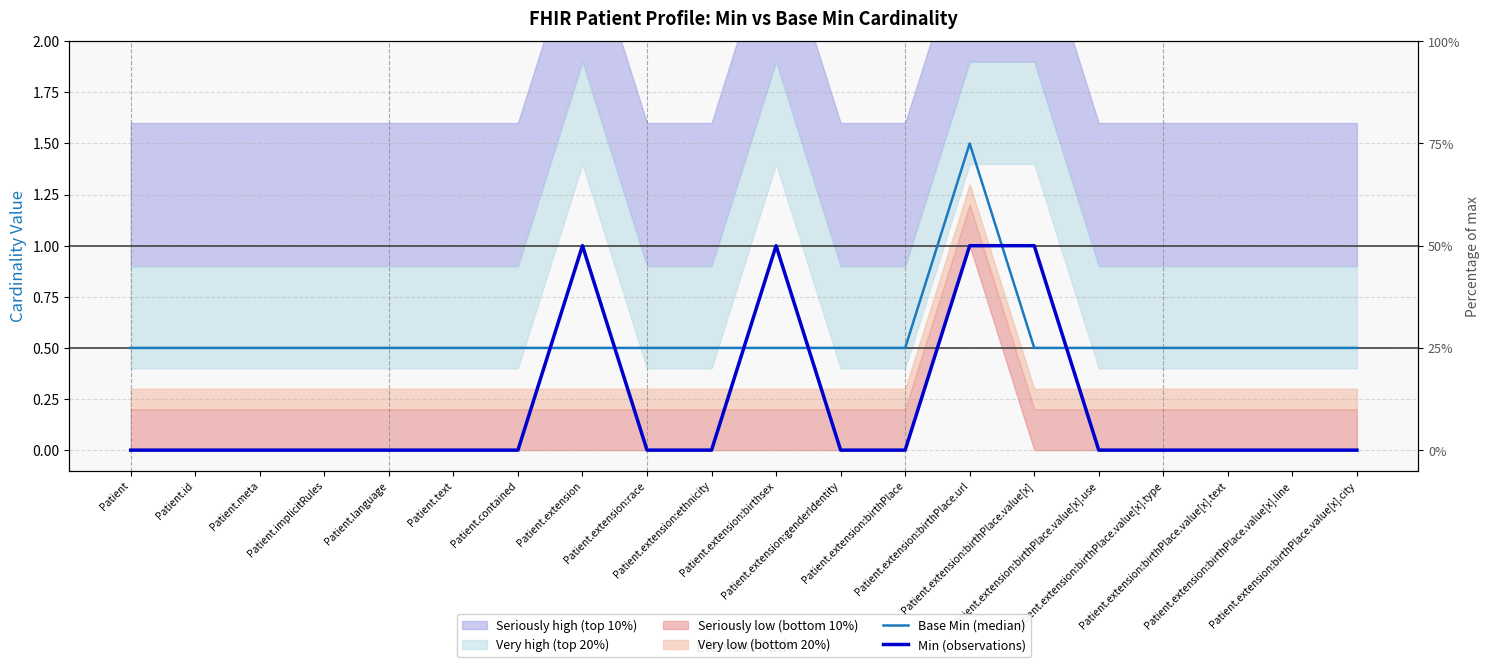

The Min (observations) series shows 1.0 at Patient.extension:birthsex. True or false?

True